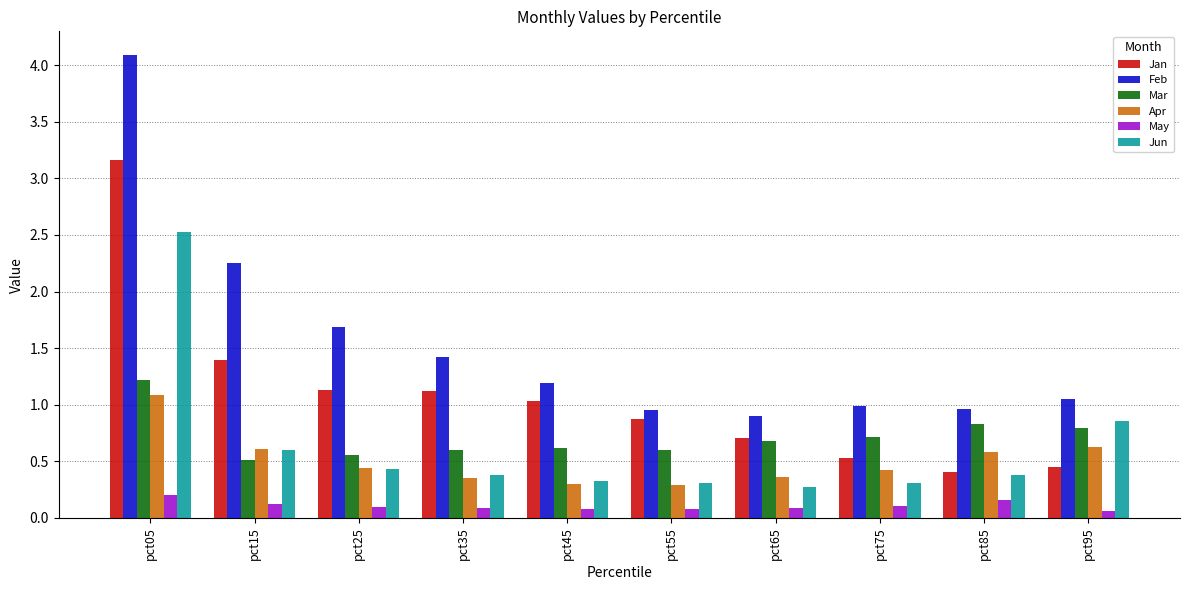

Is the value of Feb at pct05 greater than the value of Jun at pct35?

Yes